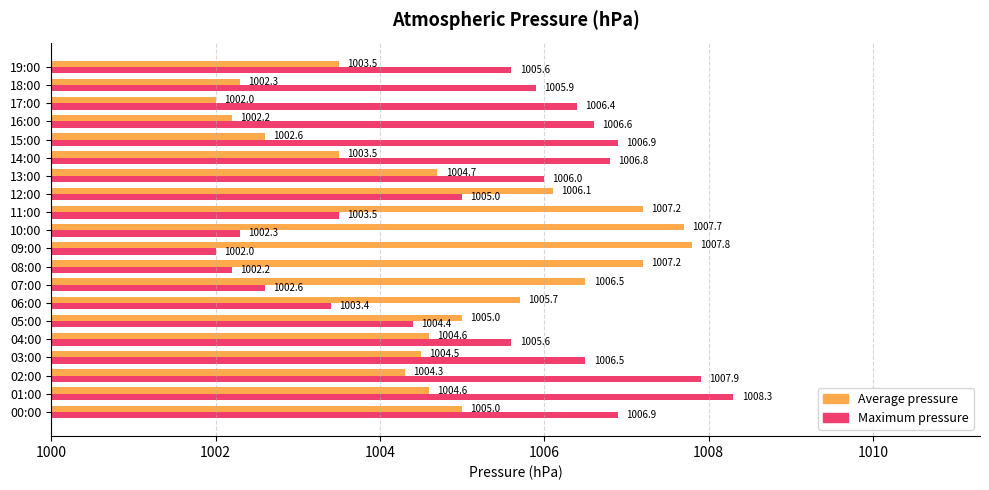

Which series has the largest total across all categories?

Maximum pressure